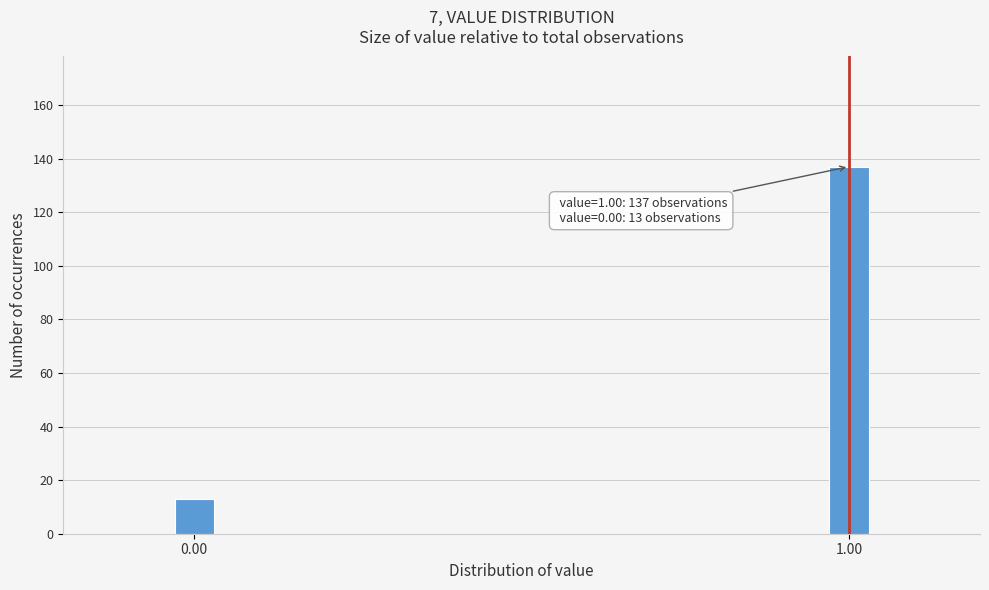

Reading right to left, transcribe all the data shown in this chart.

137	13